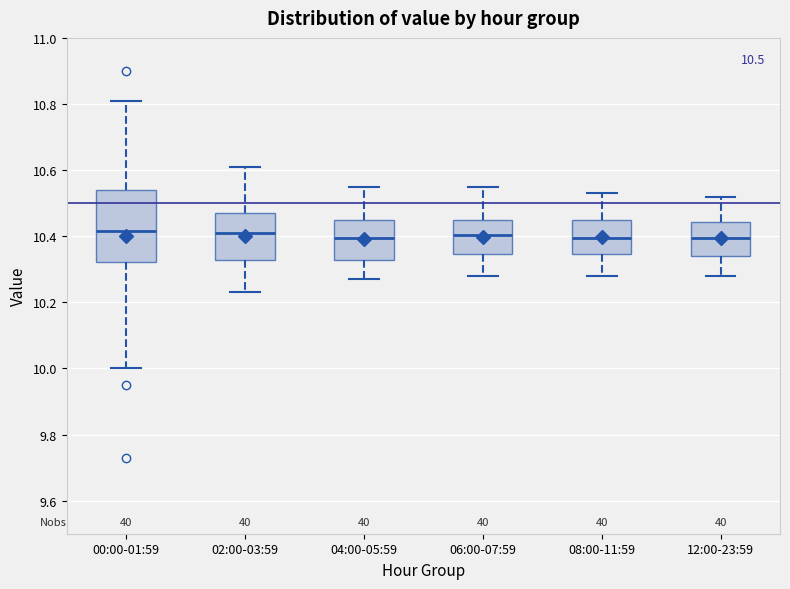

Which box is the tallest, from its lower edge to its upper edge?

00:00-01:59